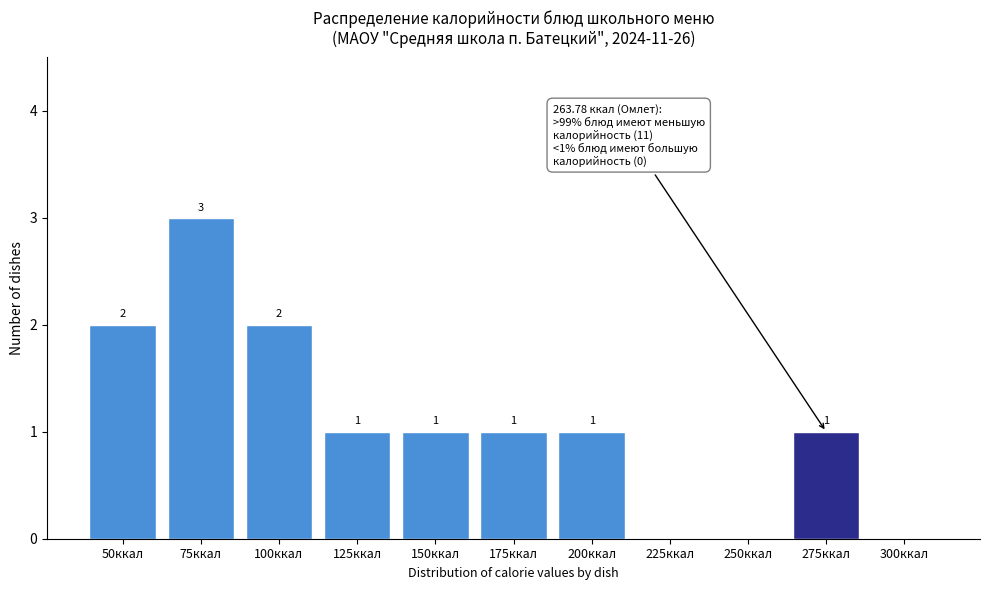

Reading left to right, extract all data points from this chart.

50ккал=2	75ккал=3	100ккал=2	125ккал=1	150ккал=1	175ккал=1	200ккал=1	225ккал=0	250ккал=0	275ккал=1	300ккал=0